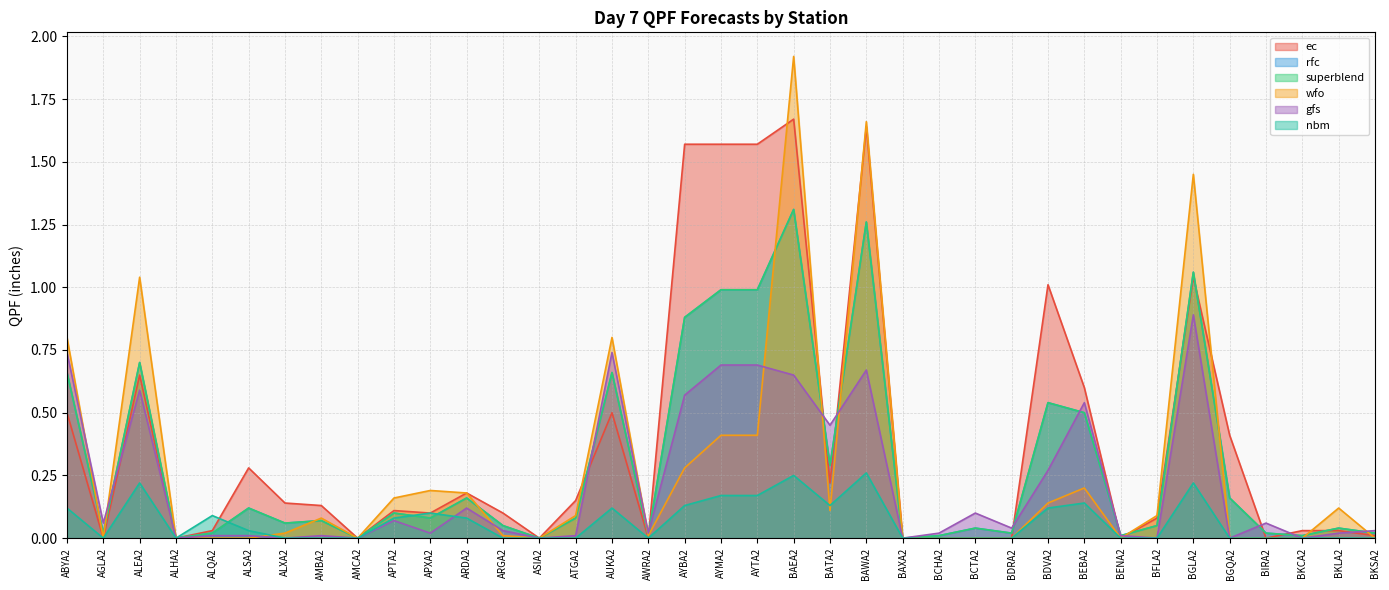

Between AYTA2 and BDVA2, which series saw the biggest shift?

ec